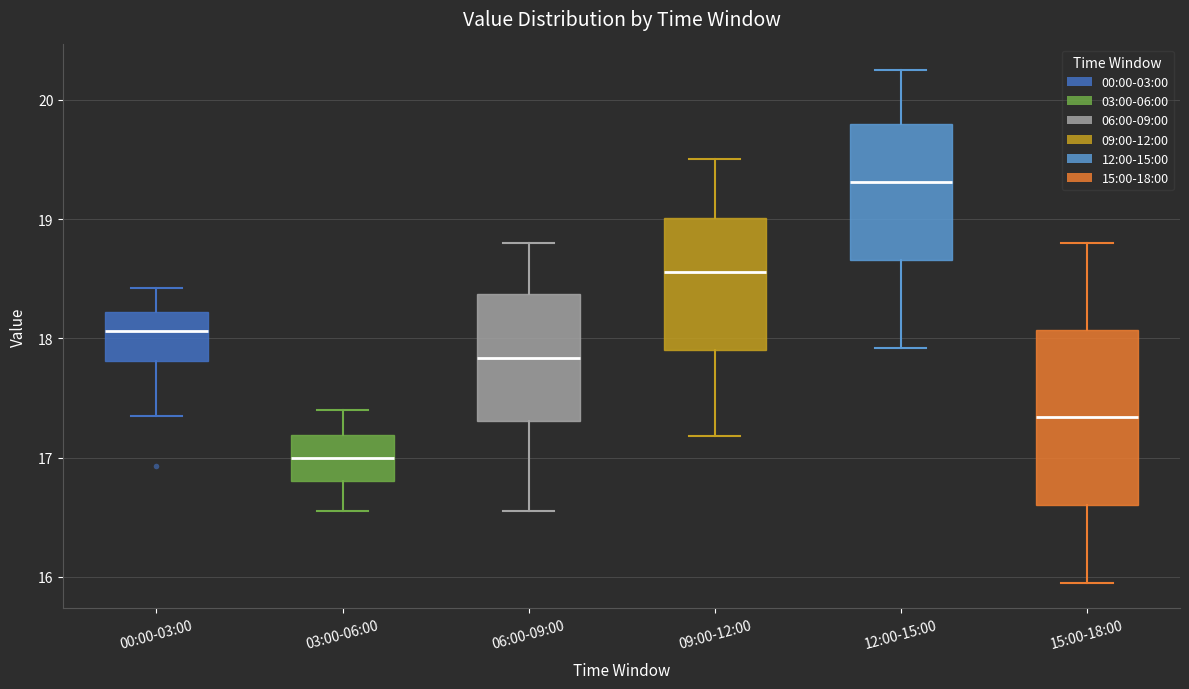

Which box is the tallest, from its lower edge to its upper edge?

15:00-18:00